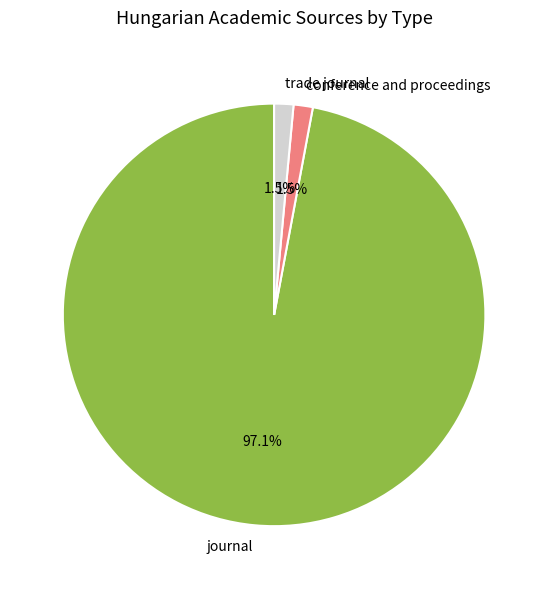

To the nearest percent, what is the difference between the largest and smallest slice percentages?

96%